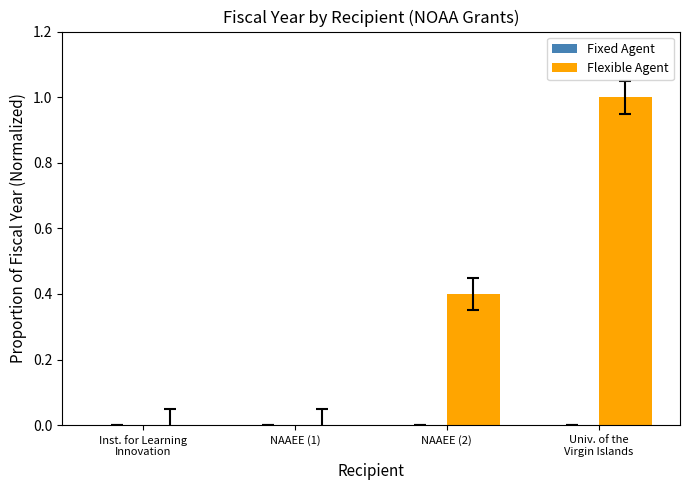

Is it true that the value at NAAEE (2) is 0.4?

True